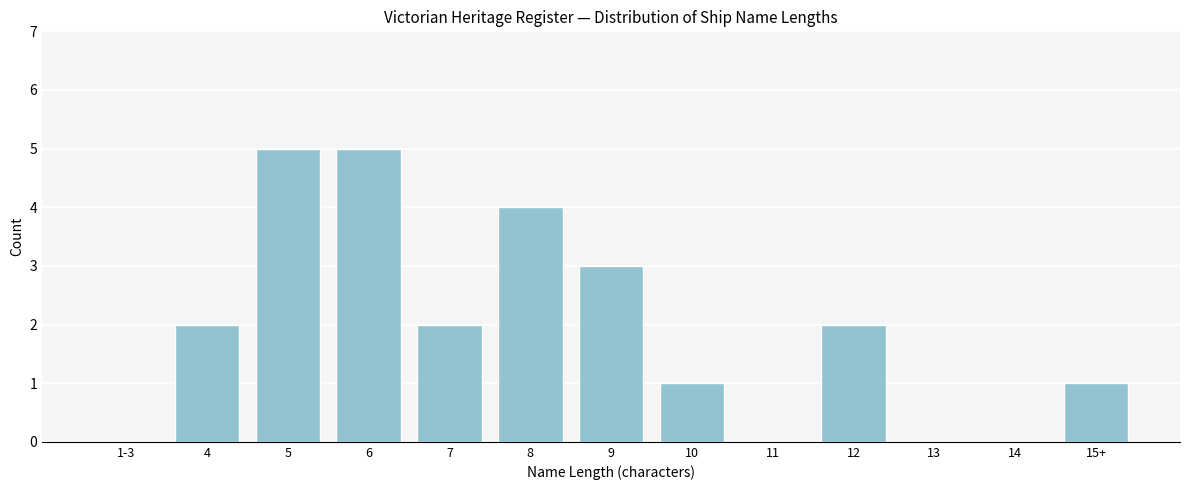

Reading left to right, extract all data points from this chart.

1-3=0	4=2	5=5	6=5	7=2	8=4	9=3	10=1	11=0	12=2	13=0	14=0	15+=1